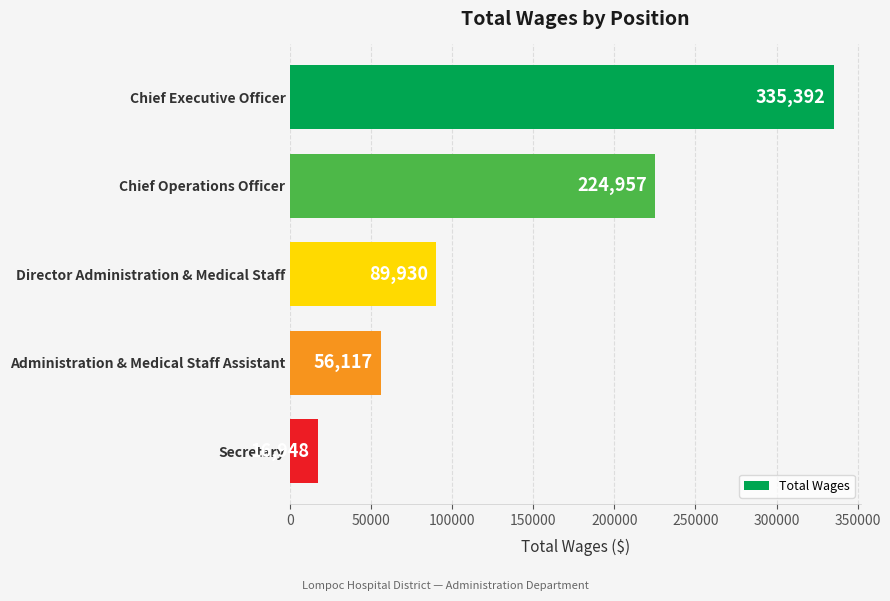

Reading bottom to top, what are all the values shown in this chart?

16948	56117	89930	224957	335392